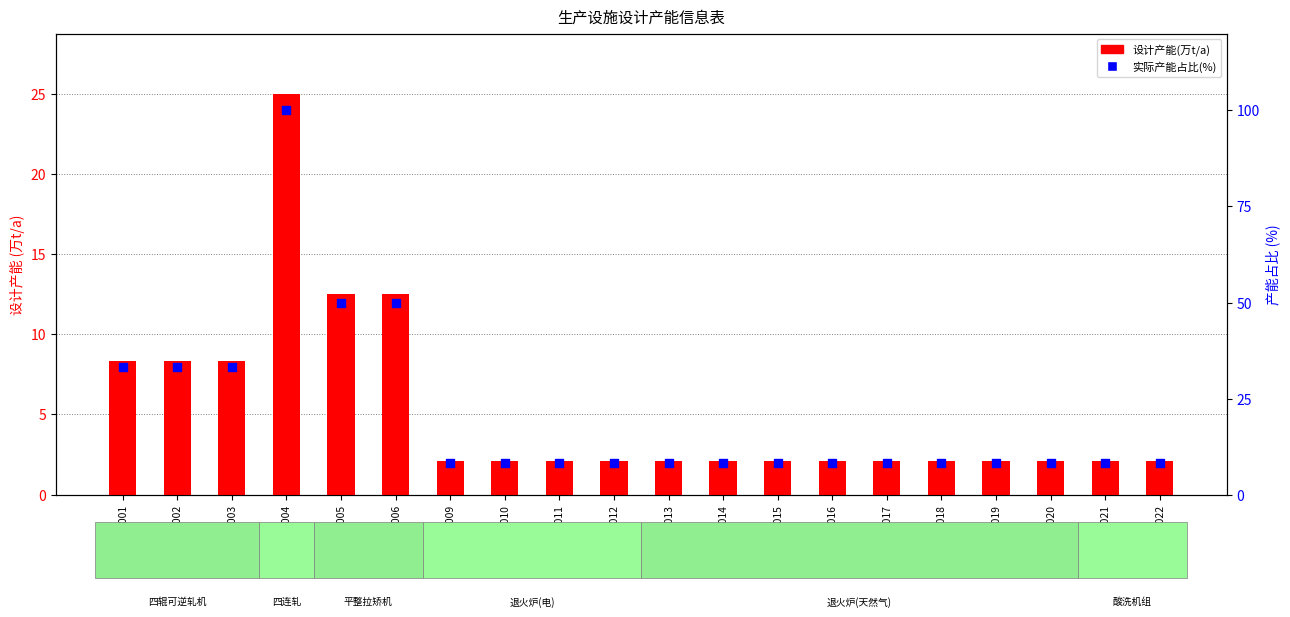

Which series has the largest total across all categories?

实际产能占比(%)